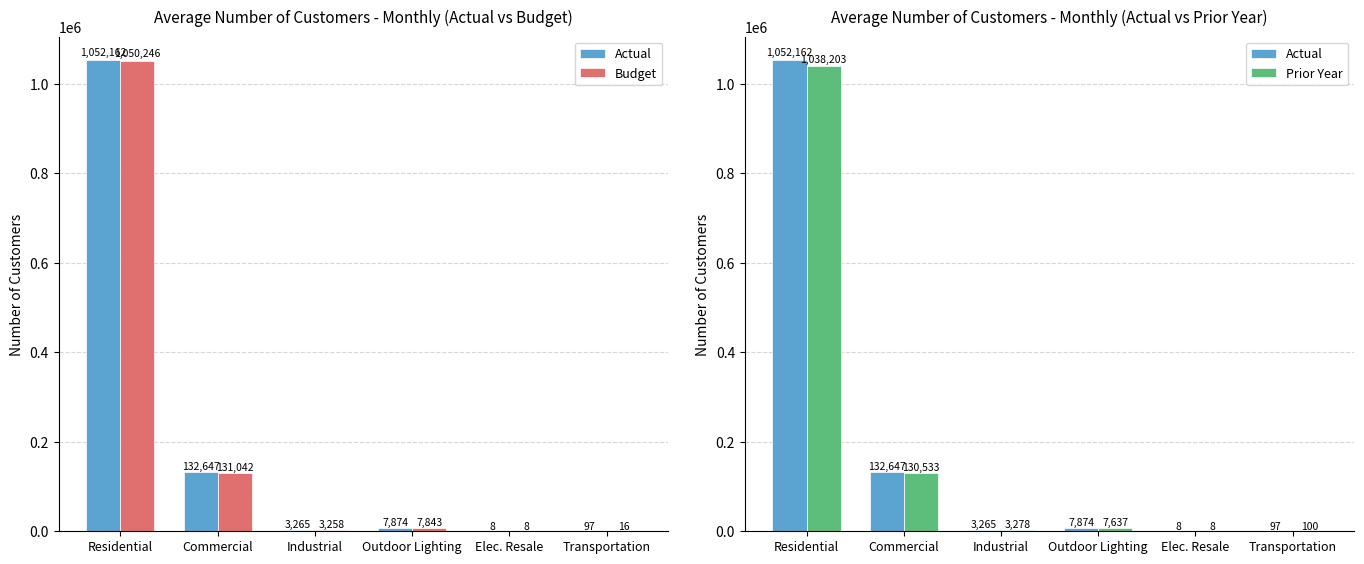

Reading left to right, what are all the values shown in this chart?

Actual: 1052162	132647	3265	7874	8	97
Budget: 1050246	131042	3258	7843	8	16
Prior Year: 1038203	130533	3278	7637	8	100